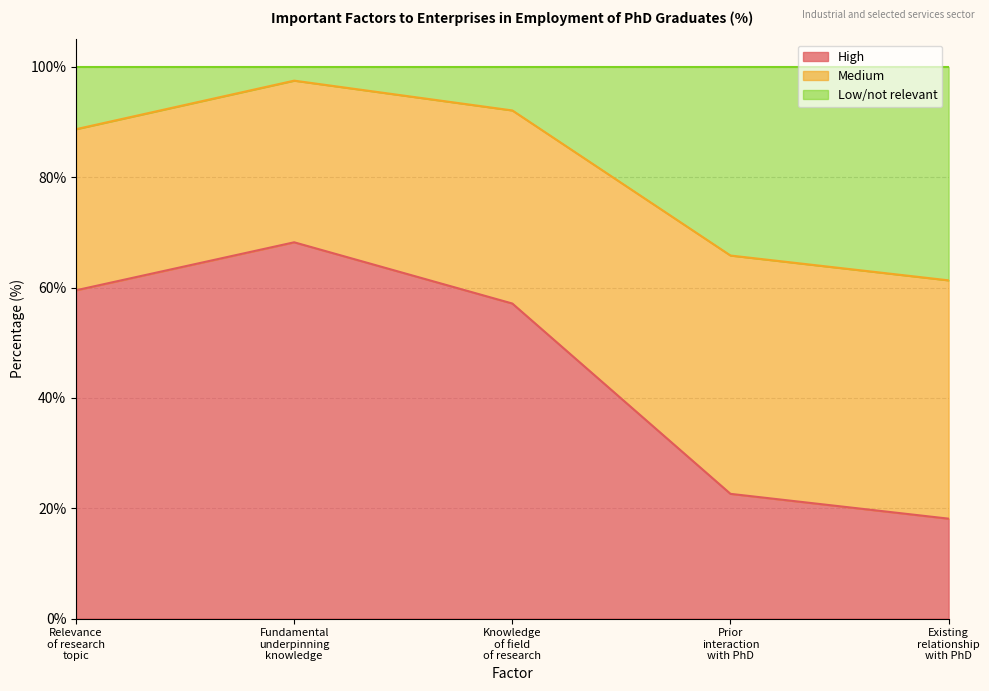

What is the difference between the maximum and minimum values in the High series?

50.1